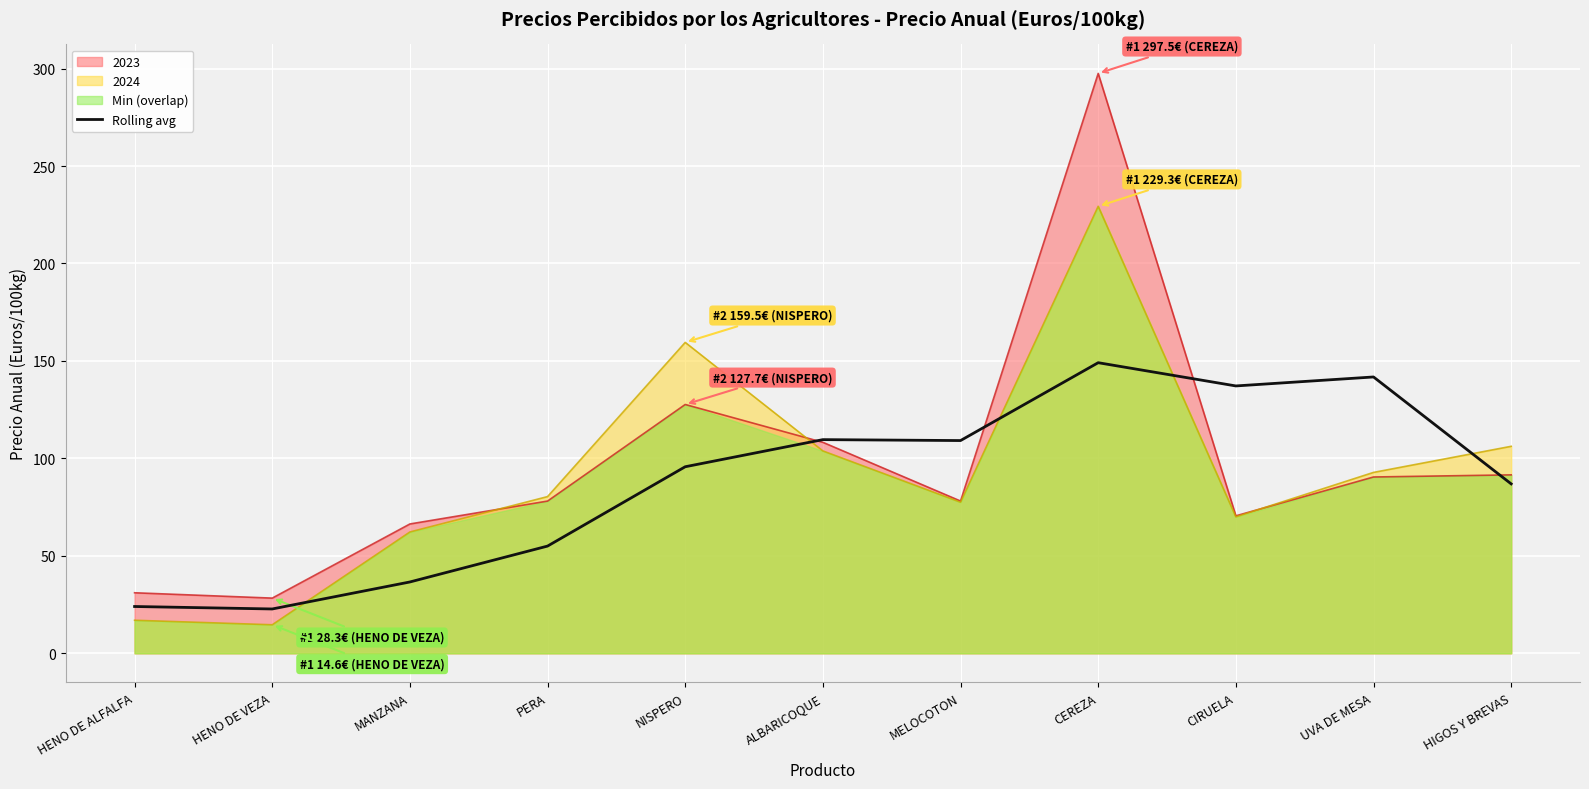

What is the minimum value for 2023?

28.3